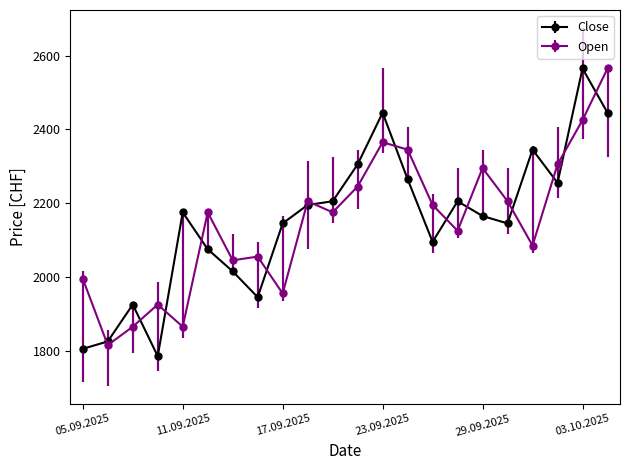

What is the value of the Open point at the 9th from the left?

1955